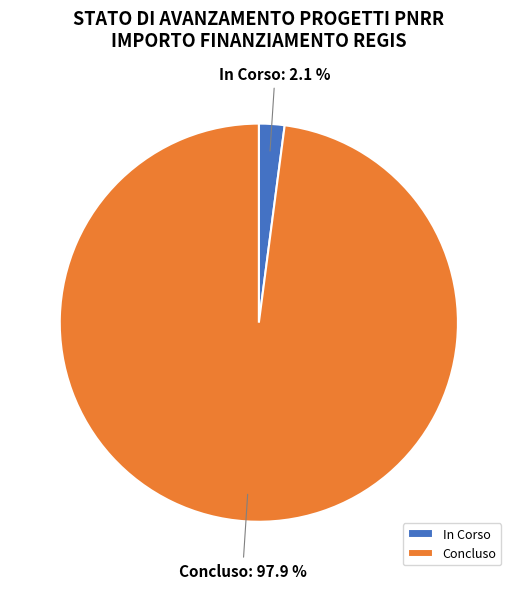

Which has a higher value, Concluso or In Corso?

Concluso